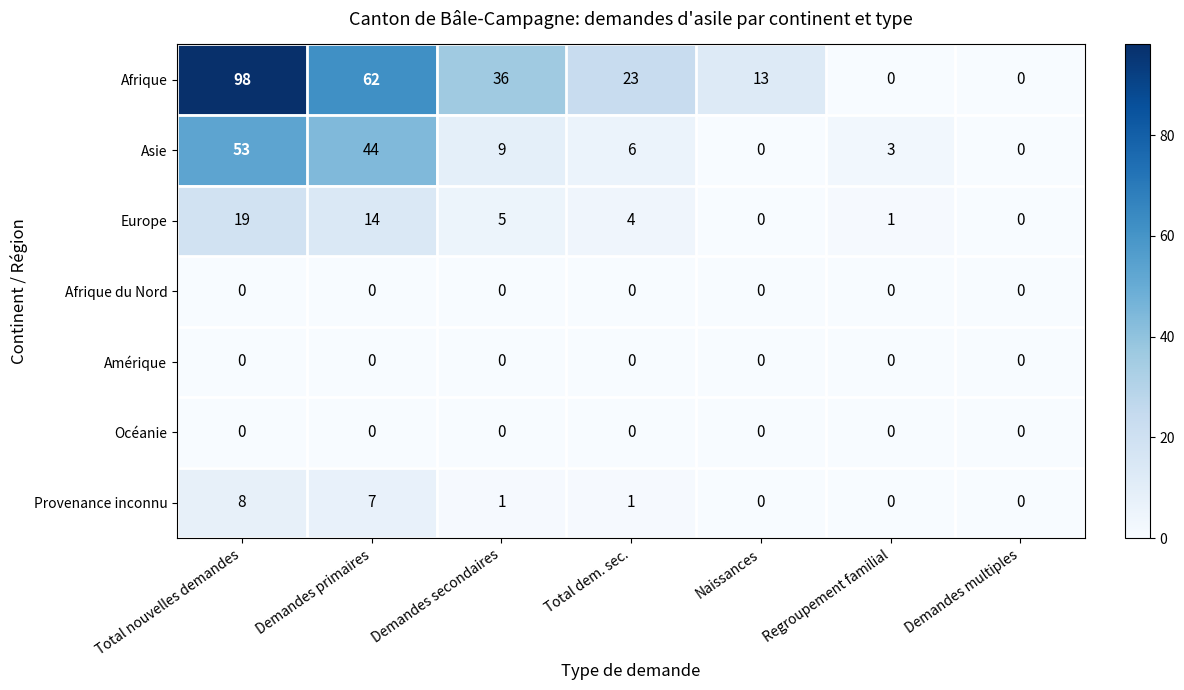

Which category has the highest value across all series?

Total nouvelles demandes